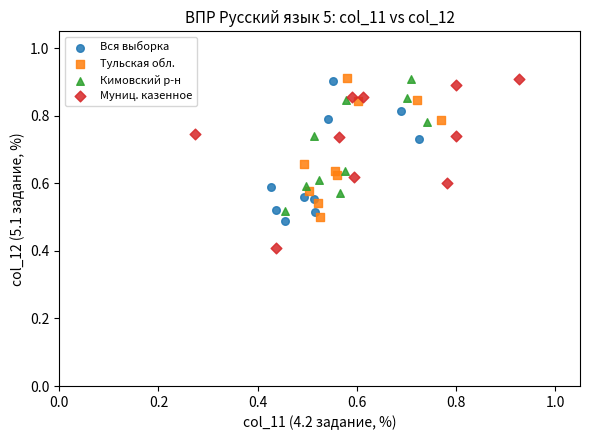

Which series has the largest Y range (max minus min)?

Муниц. казенное